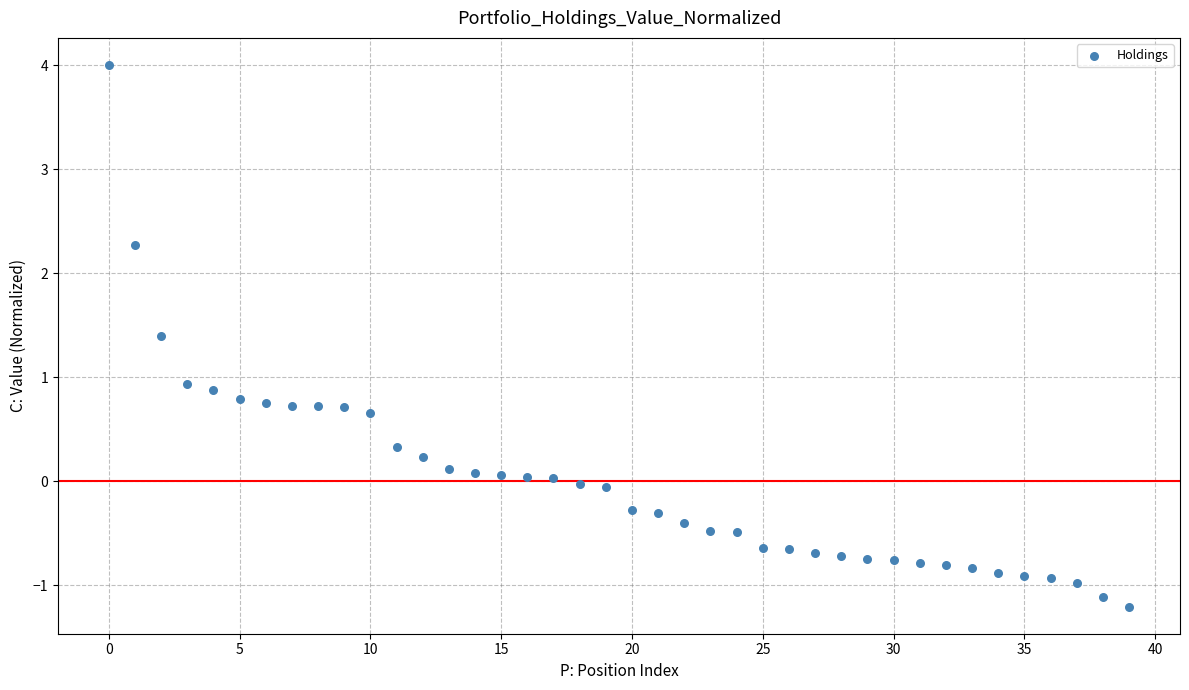

What is the range of Y values (max minus min)?

5.2